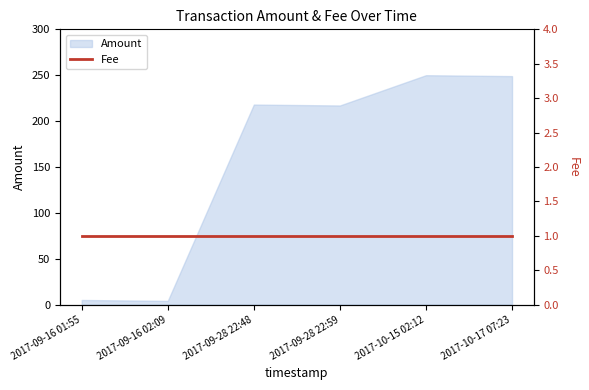

What is the difference between the values at 2017-09-16 02:09 and 2017-09-28 22:48?

214